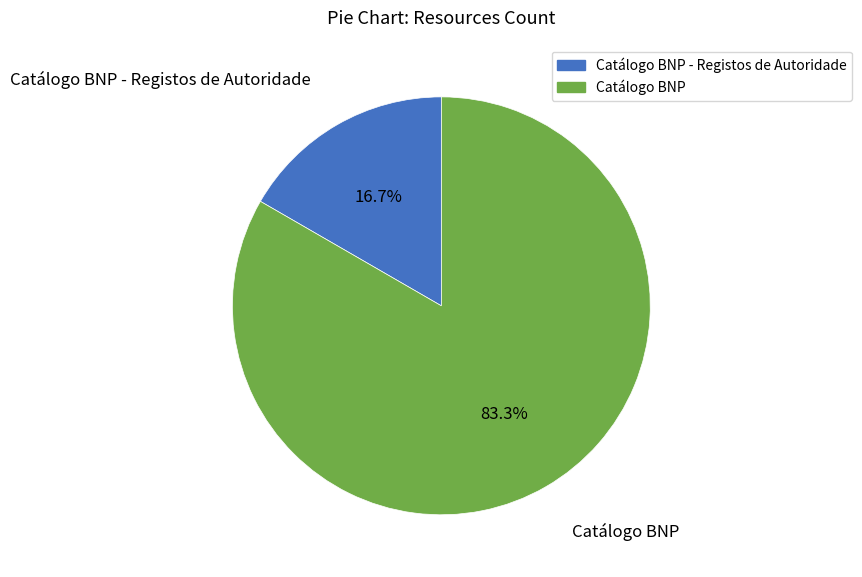

Does any single category account for the majority?

Yes